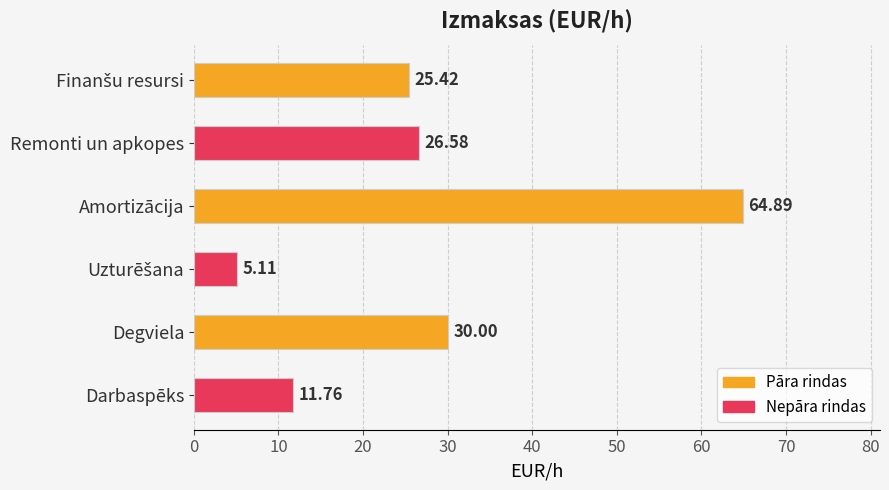

What is the label of the 5th bar from the bottom?

Remonti un apkopes